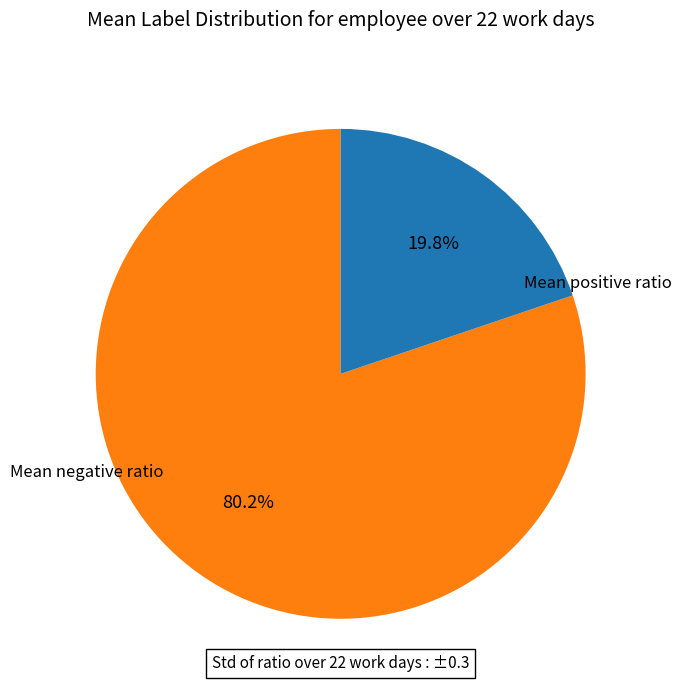

Is there a majority slice in this chart?

Yes